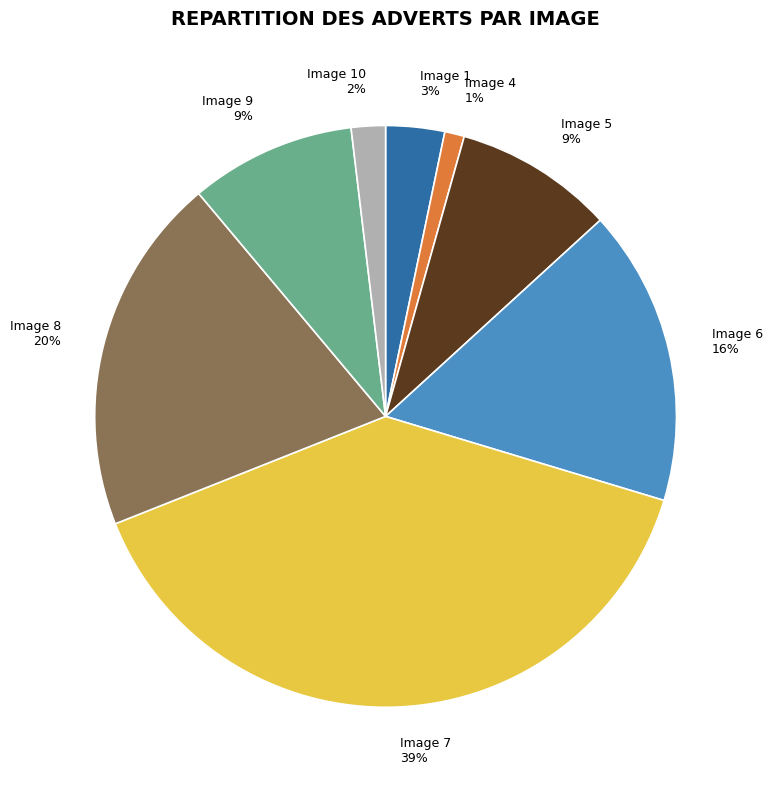

Between Image 8 and Image 4, which is larger?

Image 8